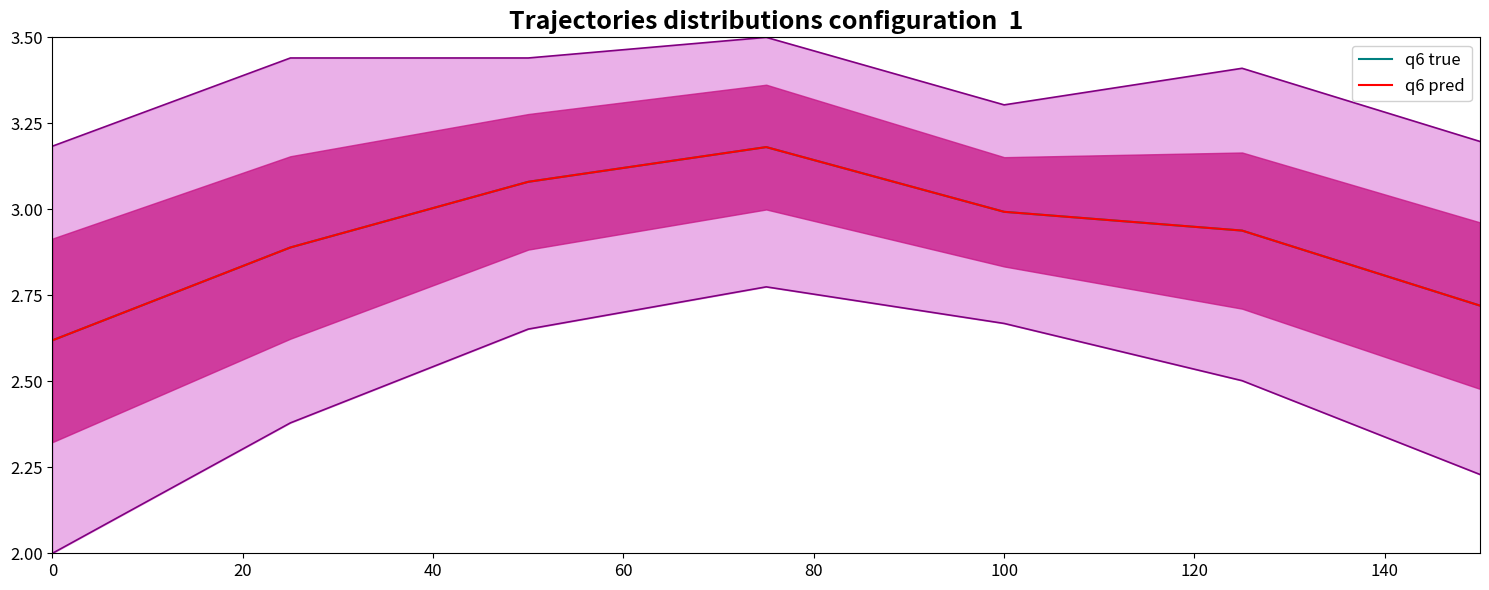

How many series are shown in this chart?

2